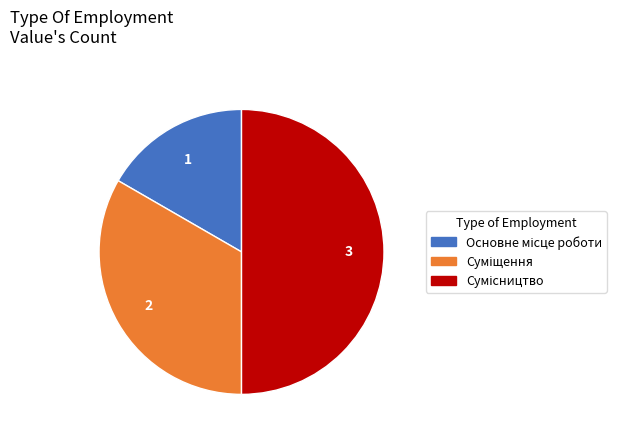

Count the number of slices in the pie.

3